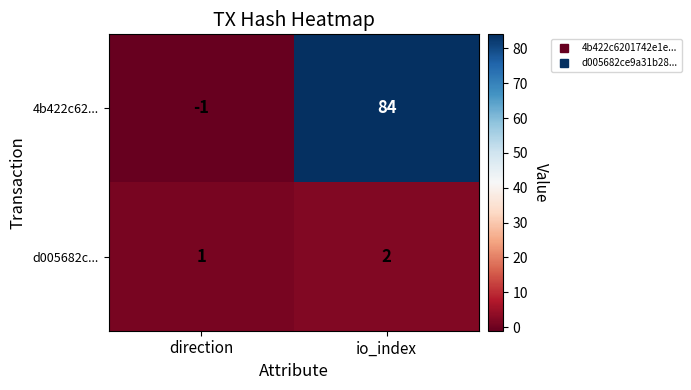

Which series has the widest spread of values?

4b422c62...